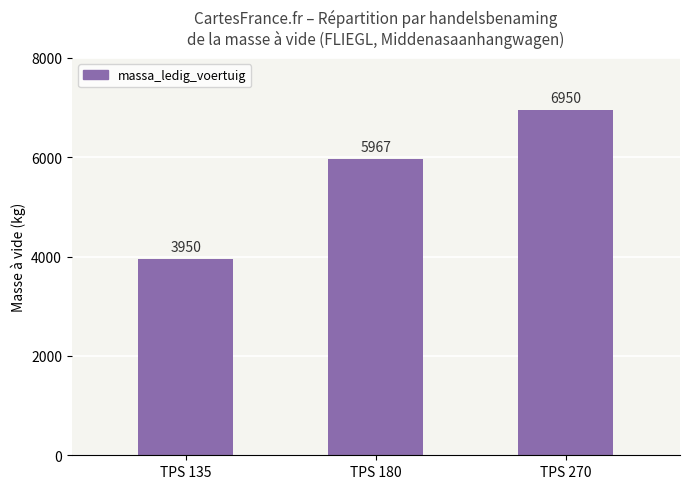

How many data points does each series have?

3